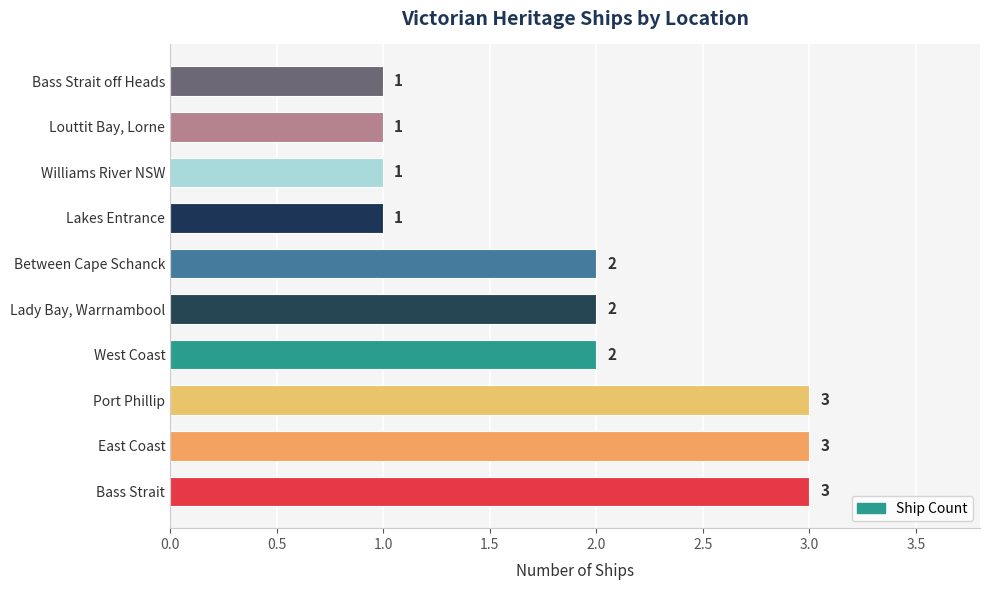

True or false: the data shows 1 at Lakes Entrance.

True